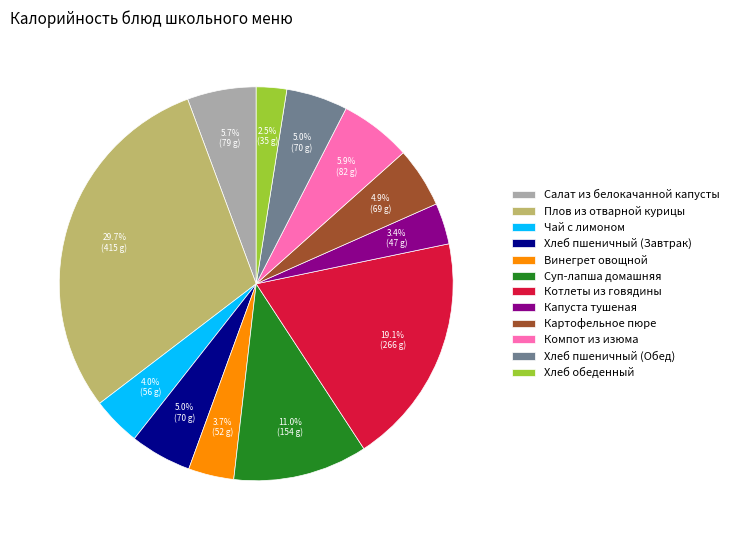

What is the smallest slice in the pie chart?

Хлеб обеденный